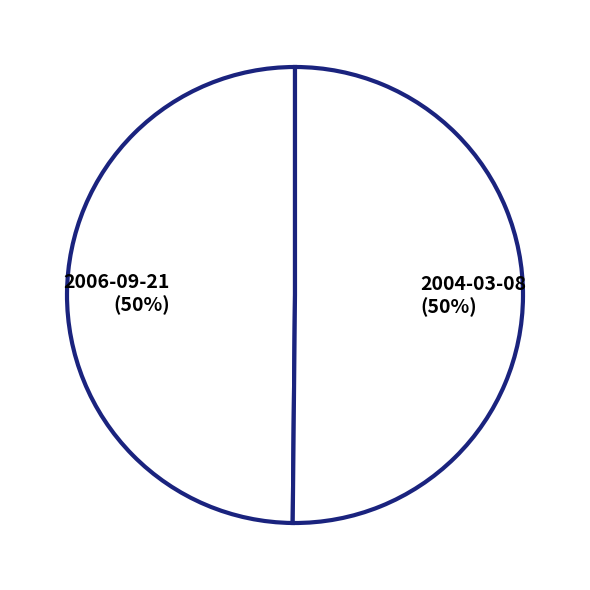

To the nearest percent, what percentage of the pie is 2004-03-08?

50%